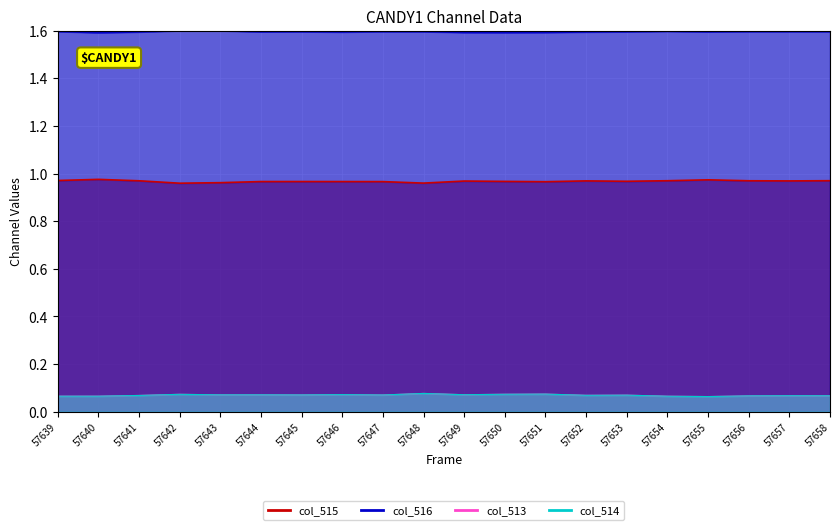

What is the total value across all series at 57648?

2.7